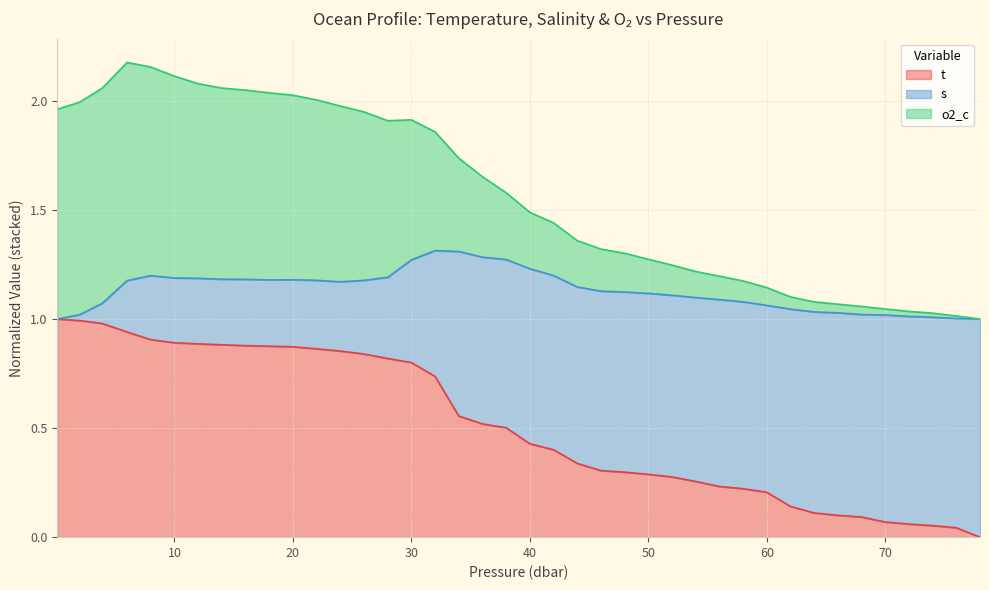

At which category does o2_c reach its first local valley?

28.0